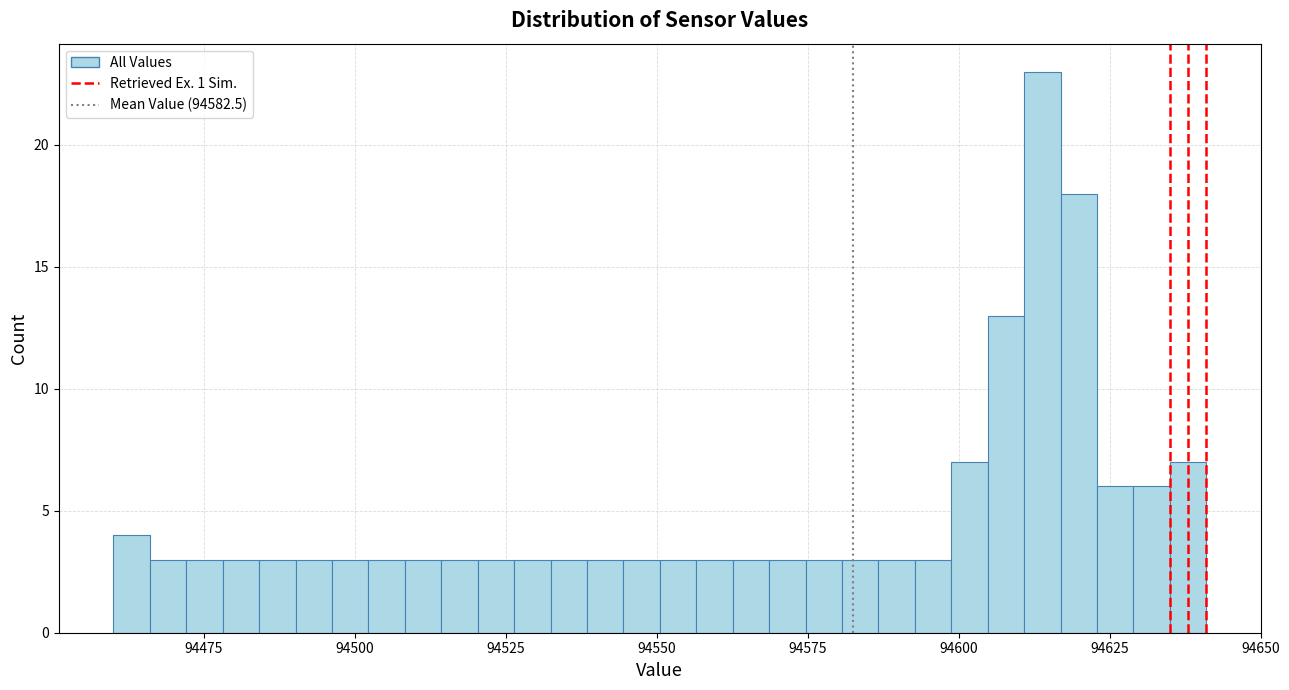

Read against the x-axis, roughly where is the centre of the tallest bar?

94615